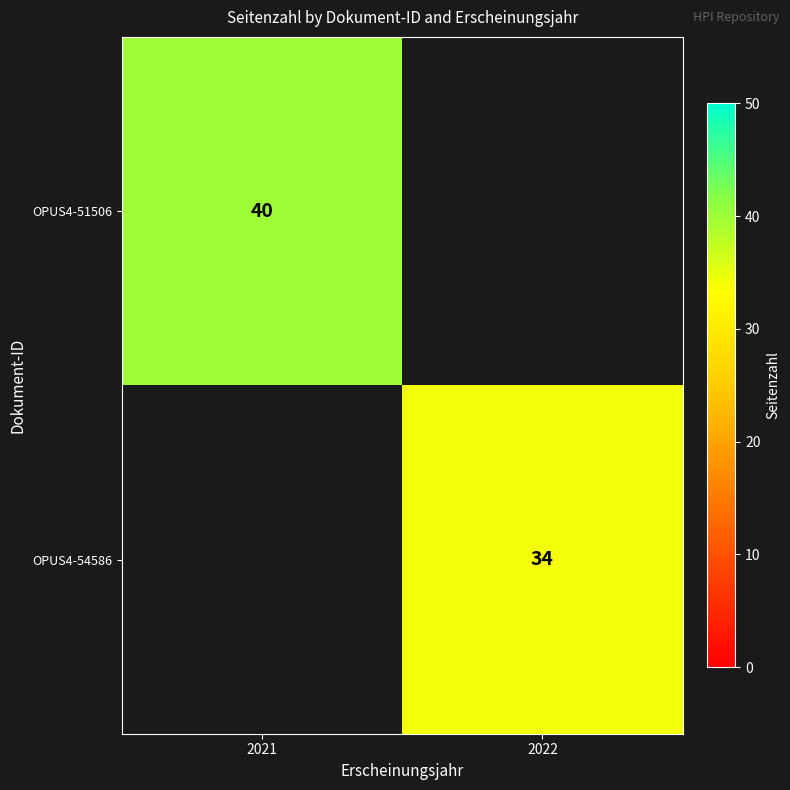

Is the value of OPUS4-51506 at 2021 greater than the value of OPUS4-54586 at 2022?

Yes